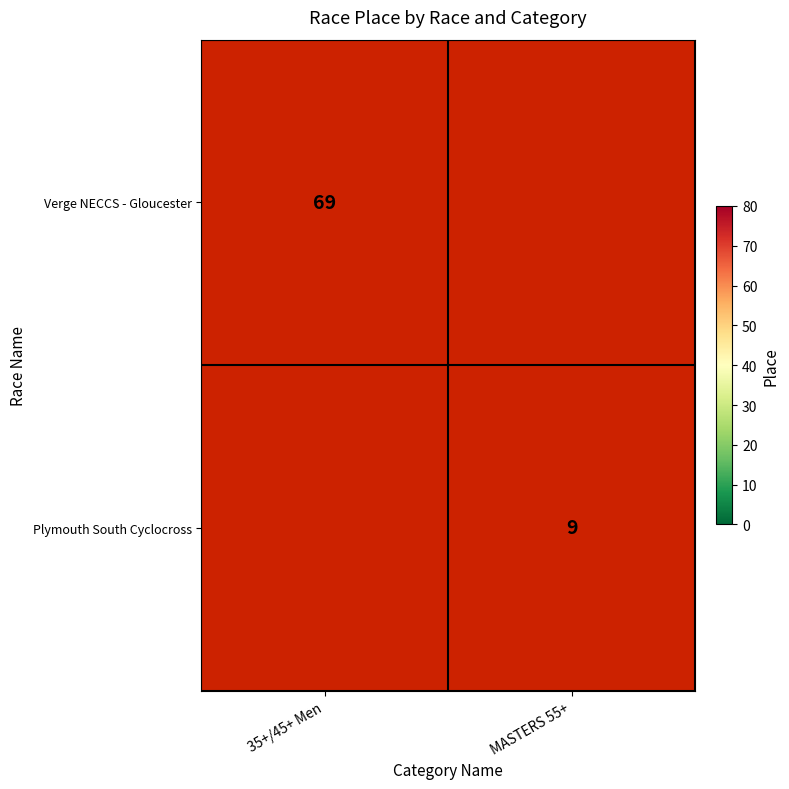

Is the value of Verge NECCS - Gloucester at 35+/45+ Men greater than the value of Plymouth South Cyclocross at MASTERS 55+?

Yes